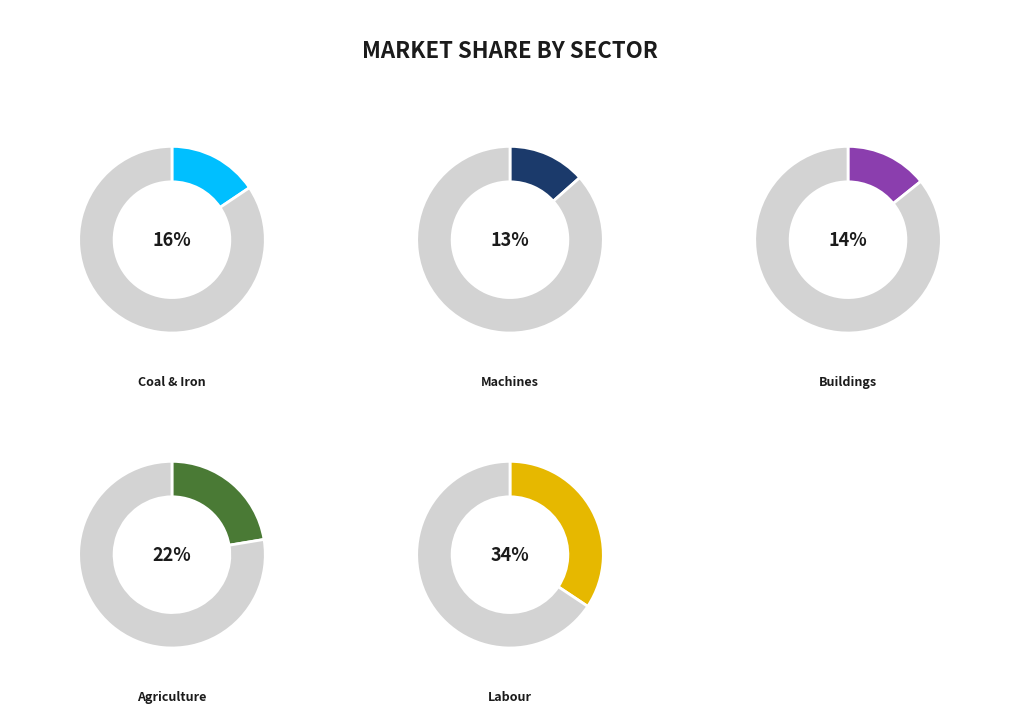

To the nearest percent, what percentage of the pie is Coal & Iron?

16%